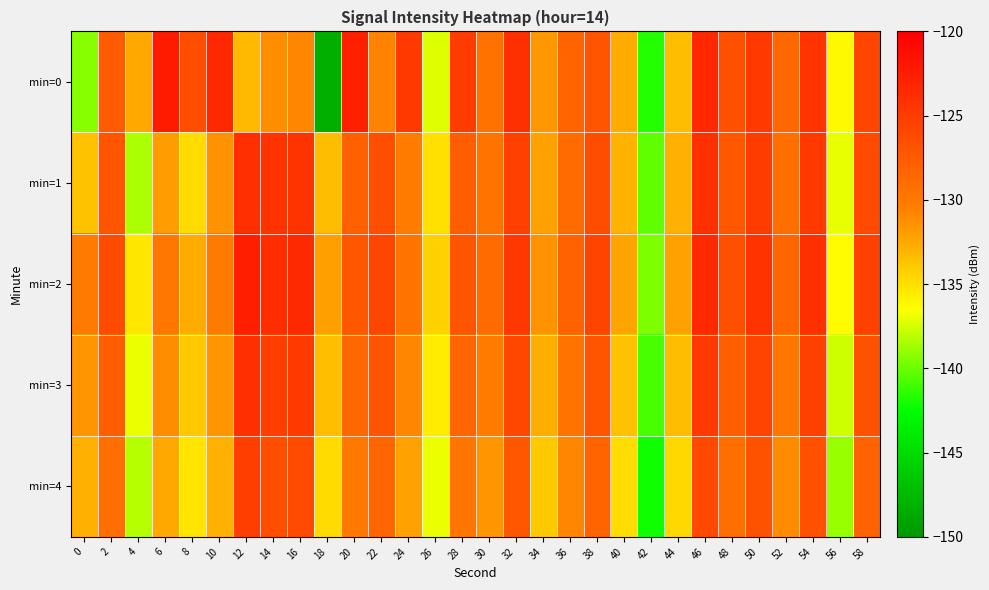

Between 28 and 26, which is larger?

28